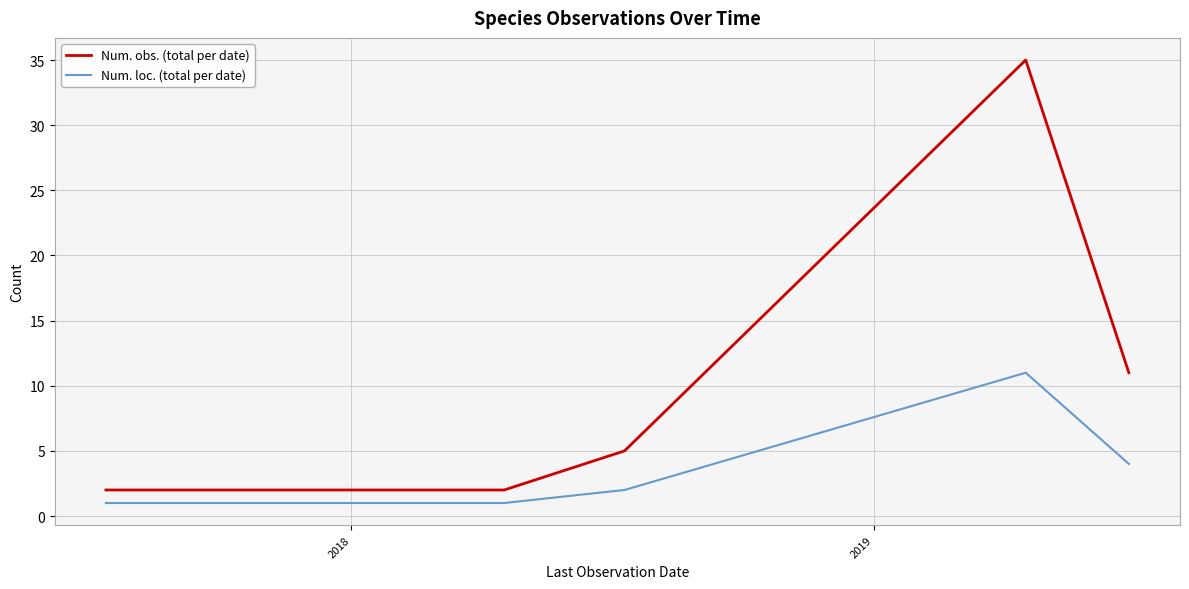

List the series in order of their overall mean, highest first.

Num. obs. (total per date), Num. loc. (total per date)